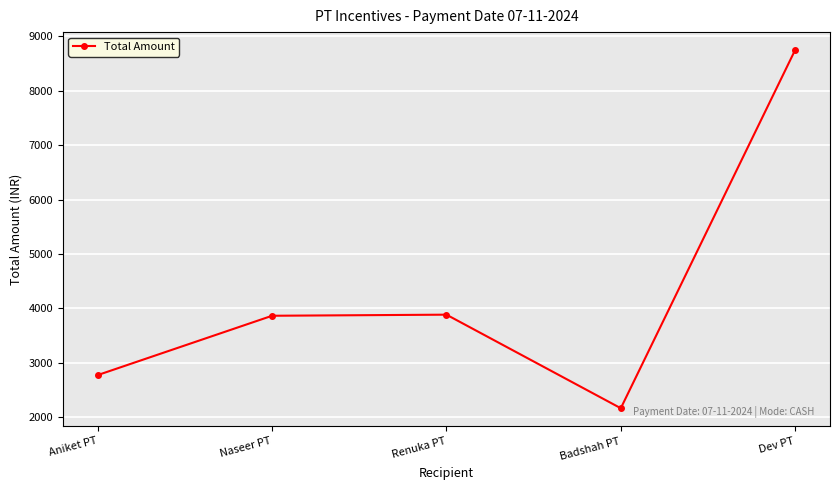

Which label corresponds to the largest value in the chart?

Dev PT